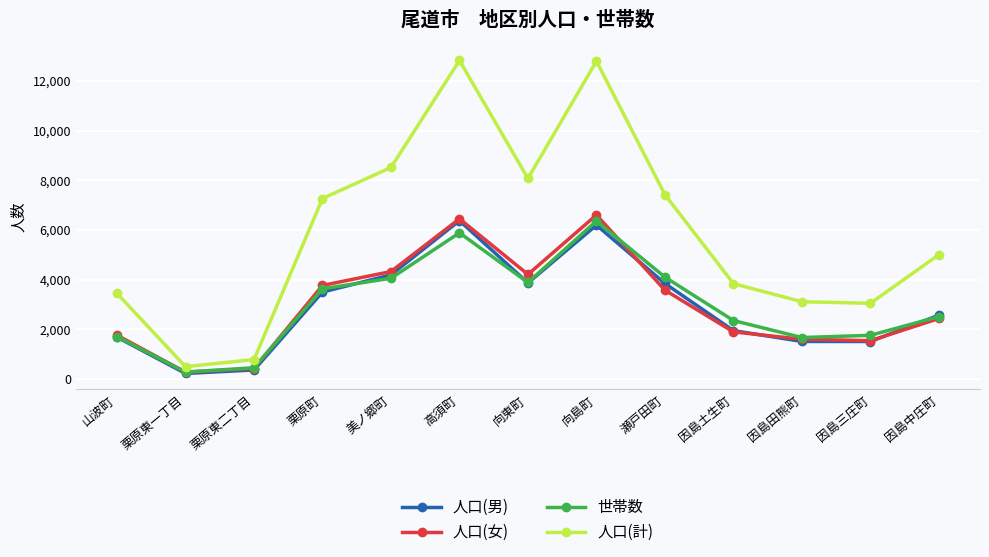

Does the chart have visible grid lines?

Yes